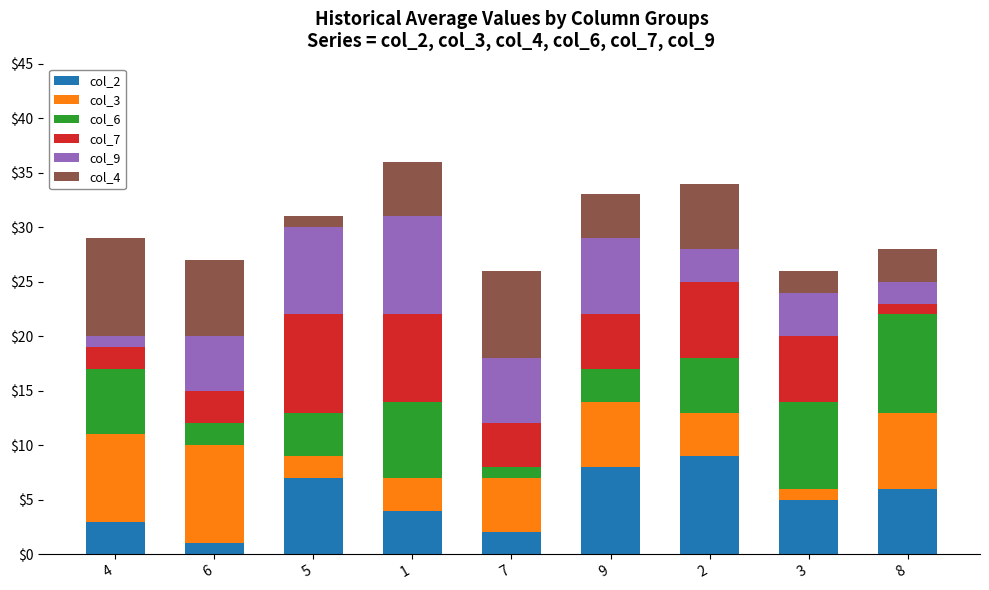

What is the difference between the maximum and second lowest values in the col_4 series?

7